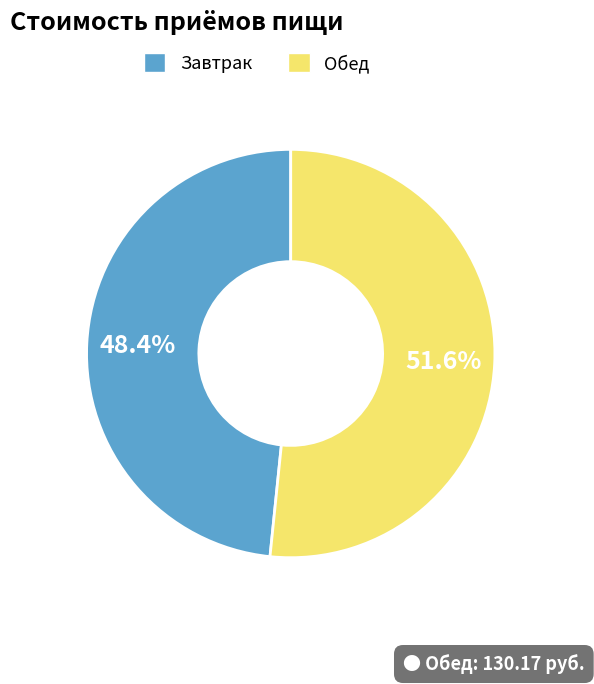

Does any single category account for the majority?

Yes